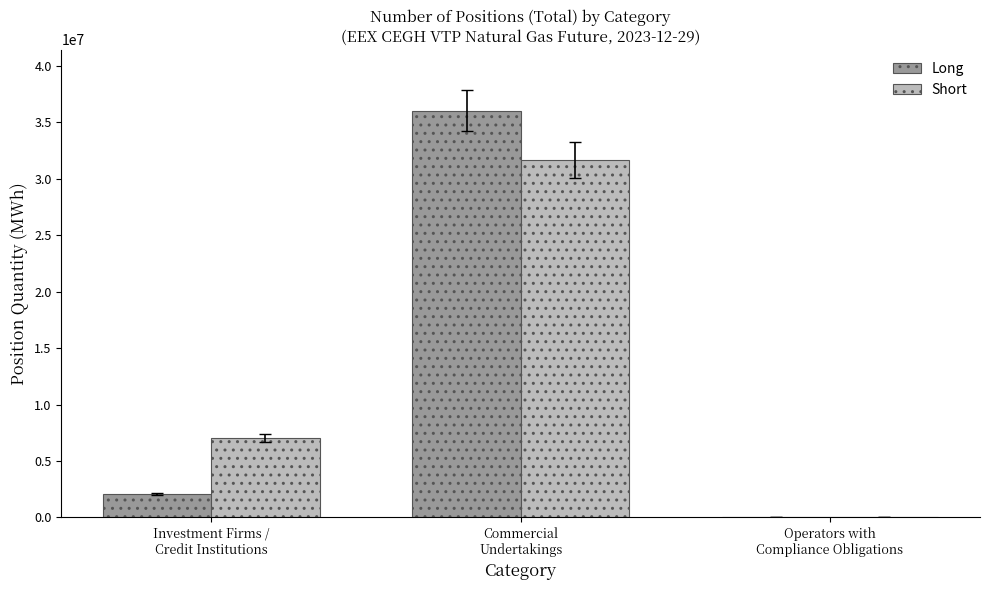

What is the greatest value displayed?

36025243